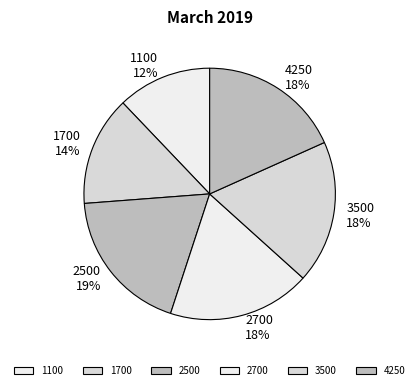

True or false: 1100 accounts for 12% of the total.

True